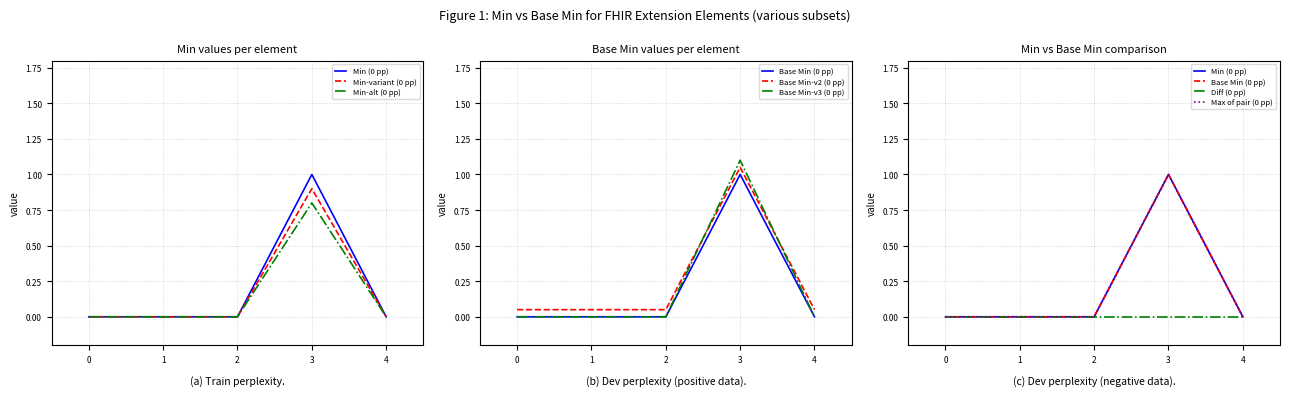

The Min series shows 0.5 at 4. True or false?

False